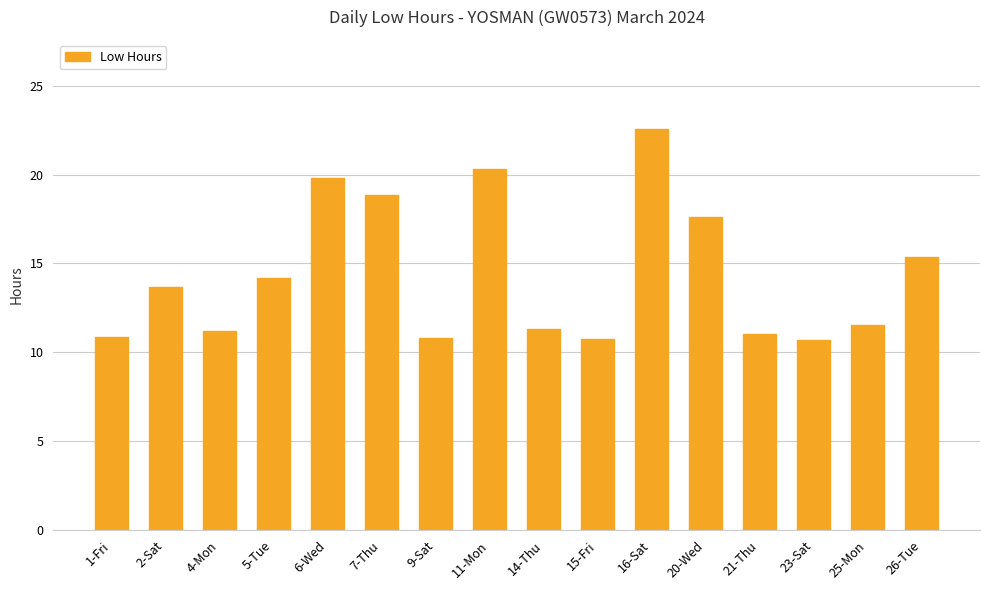

What is the smallest value displayed?

10.7